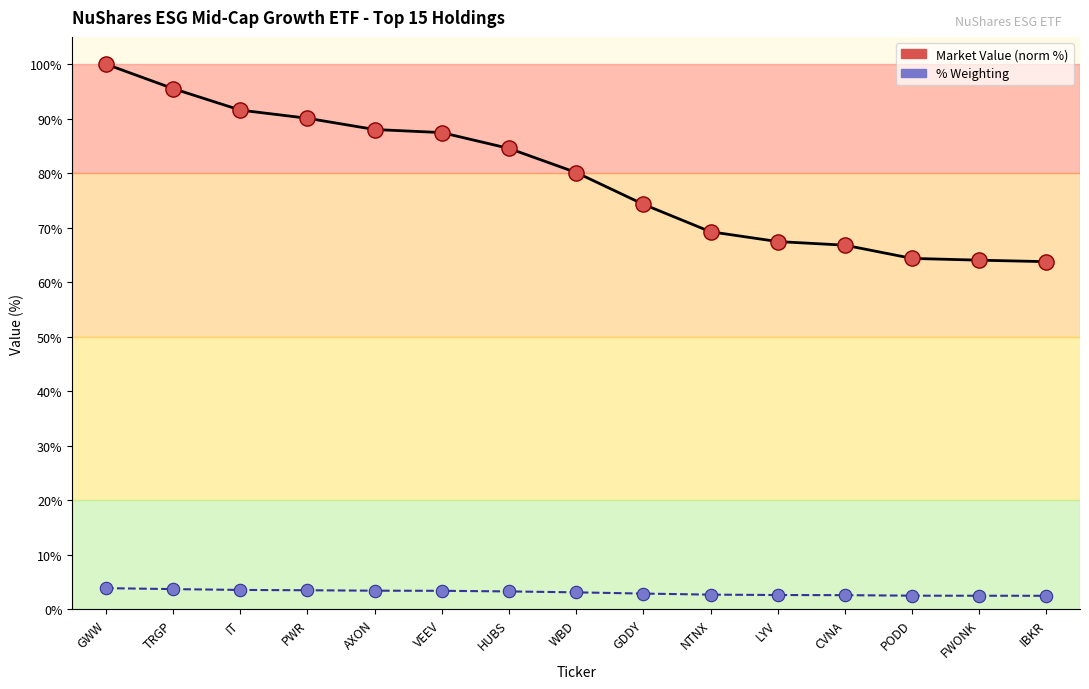

At which category is the sum across all series the highest?

GWW